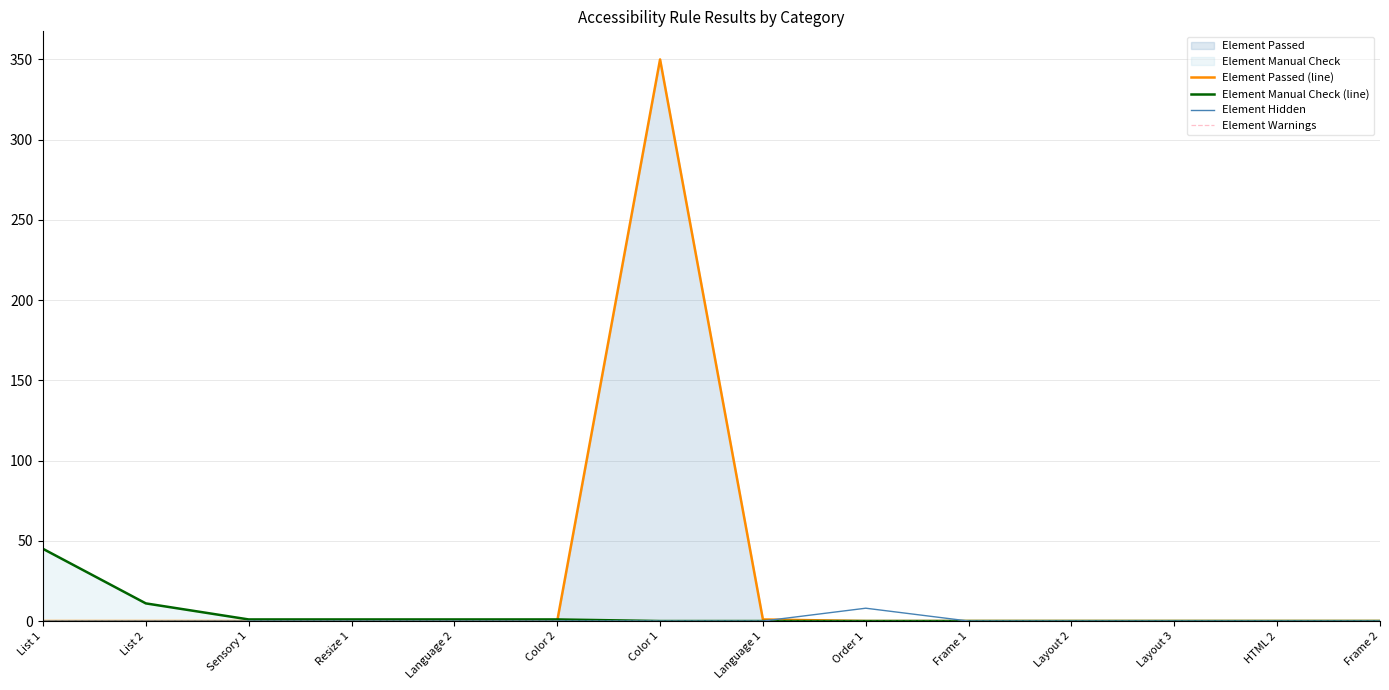

Reading right to left, transcribe all the data shown in this chart.

Element Passed (line): 0	0	0	0	0	0	1	350	0	0	0	0	0	0
Element Manual Check (line): 0	0	0	0	0	0	0	0	1	1	1	1	11	45
Element Hidden: 0	0	0	0	0	8	0	0	0	0	0	0	0	0
Element Warnings: 0	0	0	0	0	0	0	0	0	0	0	0	0	0